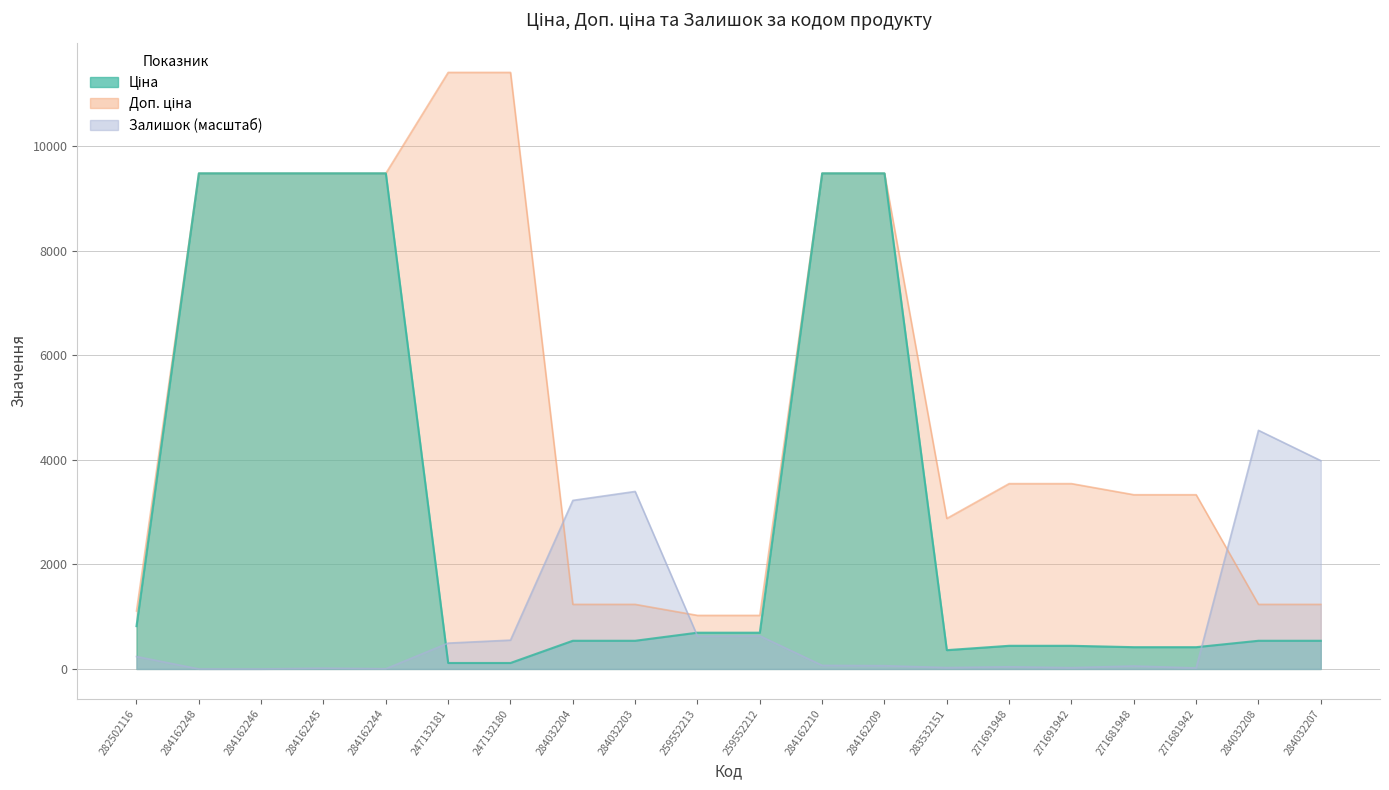

True or false: Залишок has a value of 633.0 at 259552212.

True